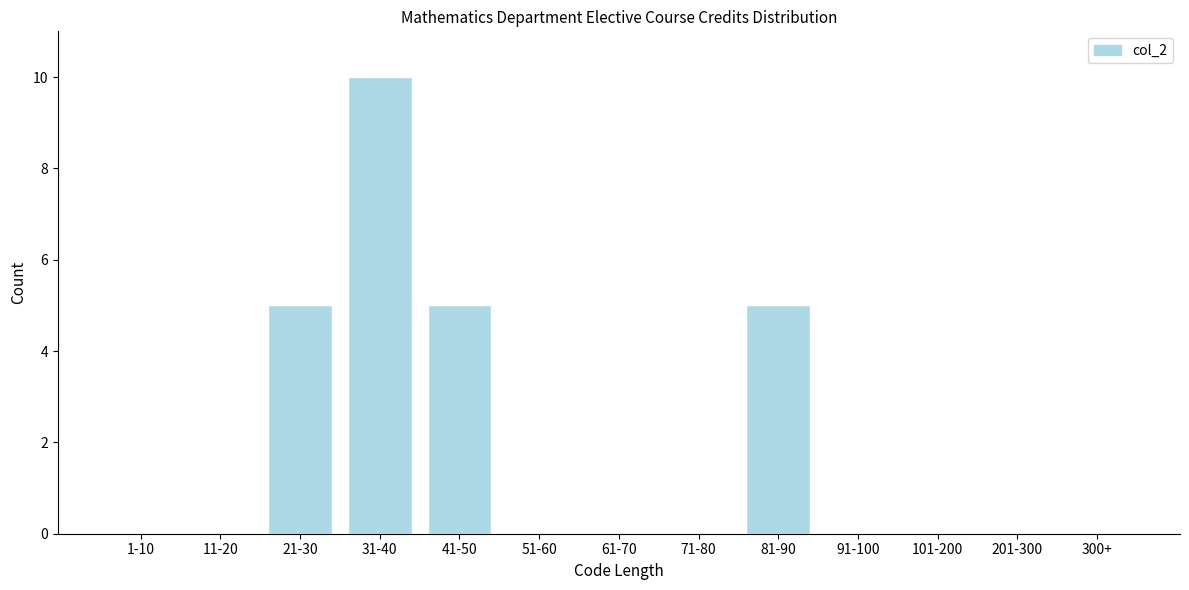

Reading right to left, transcribe all the data shown in this chart.

300+=0	201-300=0	101-200=0	91-100=0	81-90=5	71-80=0	61-70=0	51-60=0	41-50=5	31-40=10	21-30=5	11-20=0	1-10=0